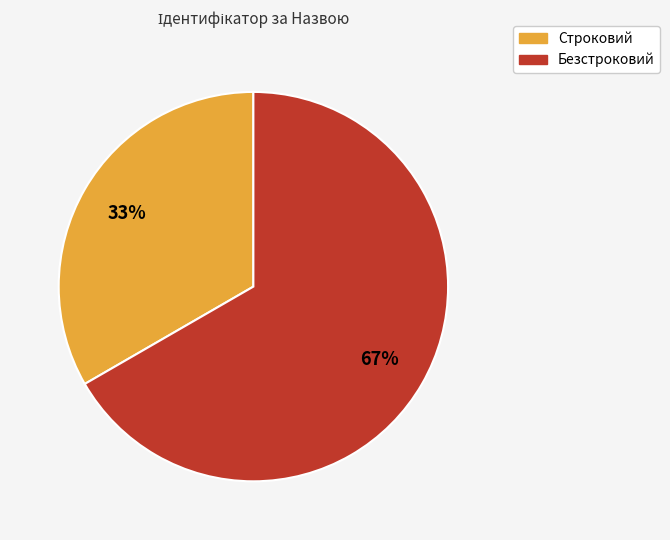

Rank the categories by value from lowest to highest.

Строковий, Безстроковий